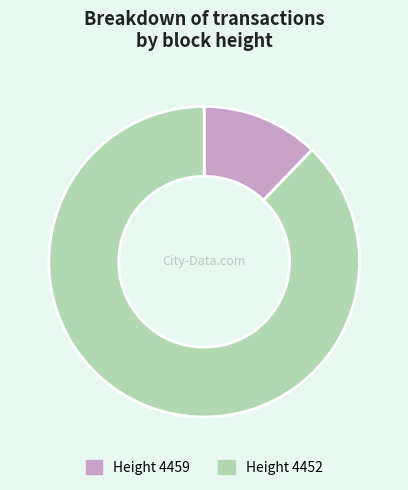

Does Height 4452 represent more than half of the total?

Yes